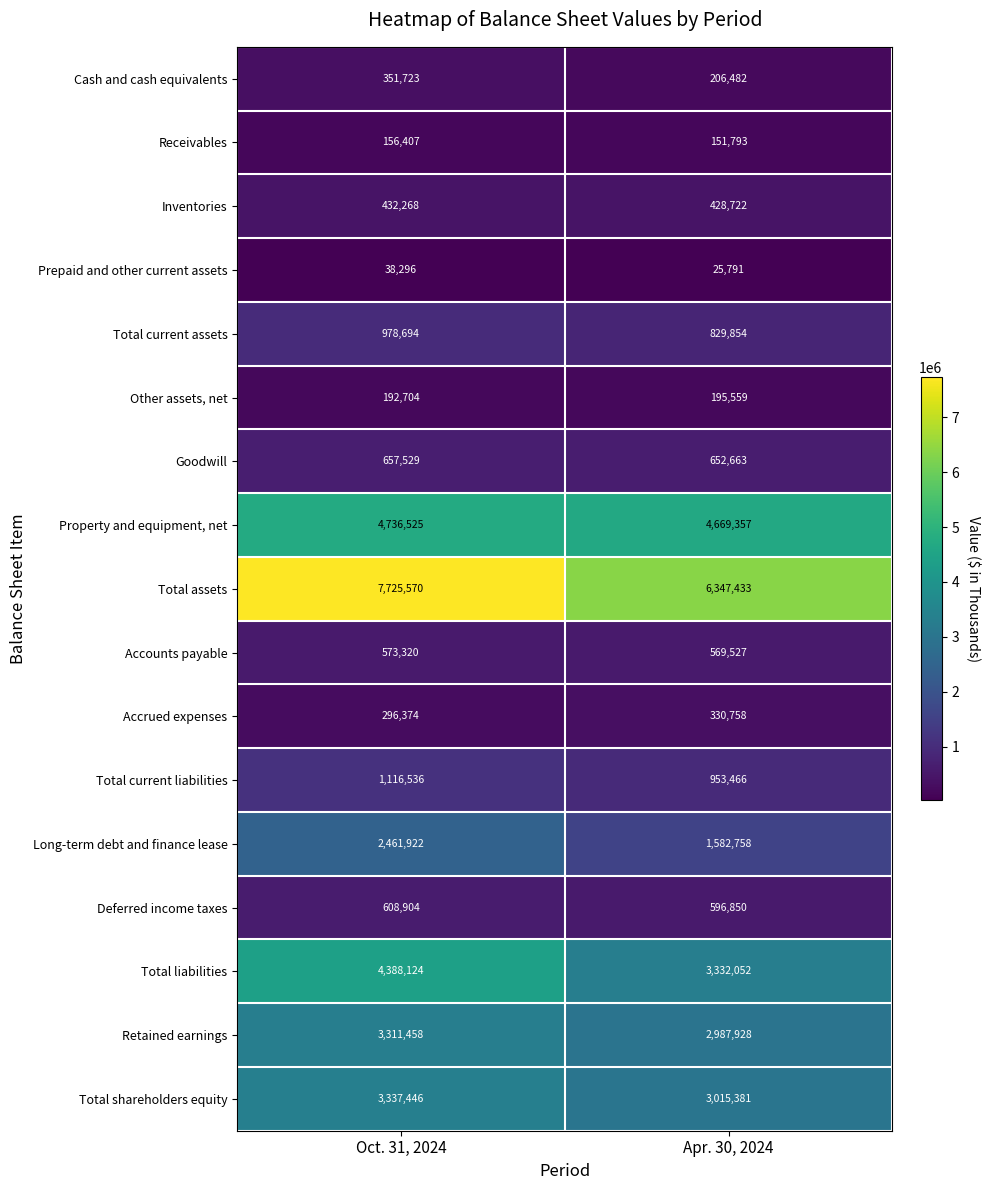

The Receivables series shows 58763 at Oct. 31, 2024. True or false?

False